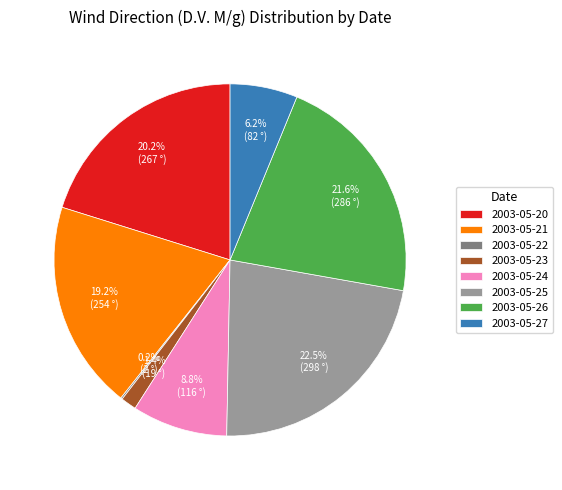

Which has a higher value, 2003-05-25 or 2003-05-24?

2003-05-25